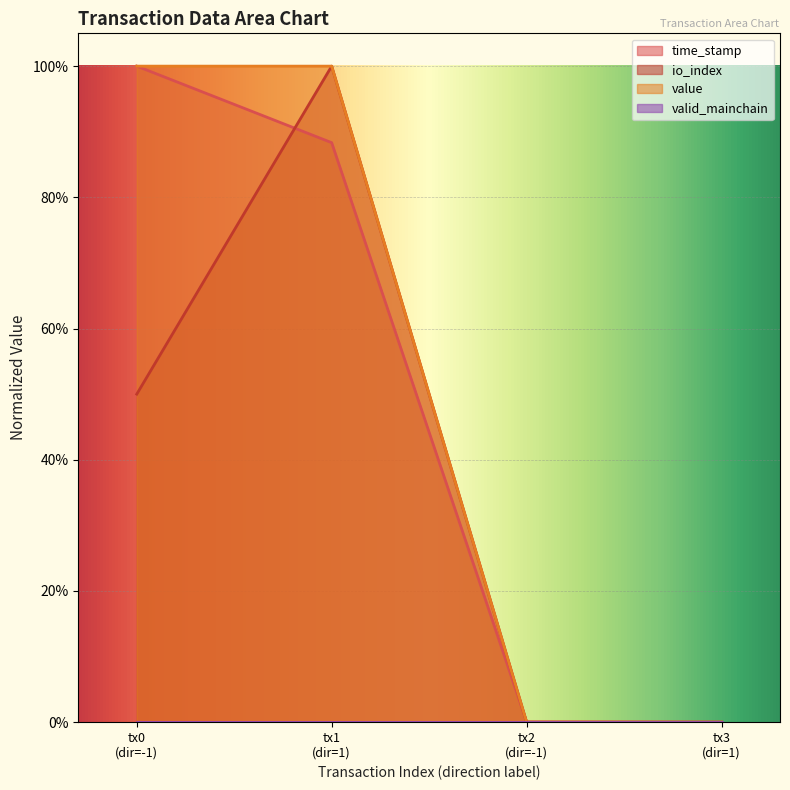

Where do value and io_index first cross each other?

tx0 (dir=-1) and tx1 (dir=1)